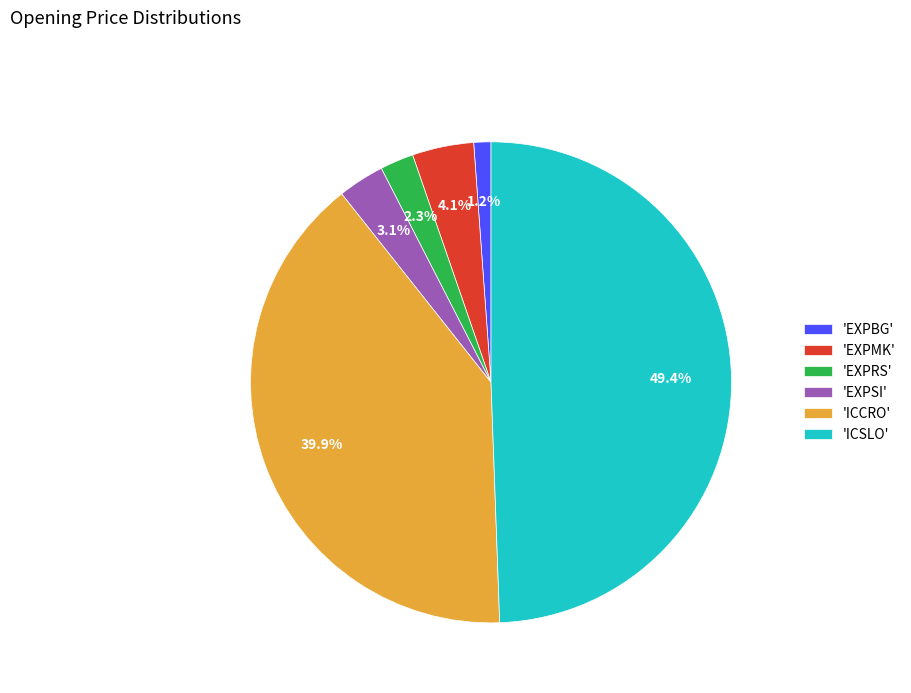

Which slice is the smallest?

'EXPBG'